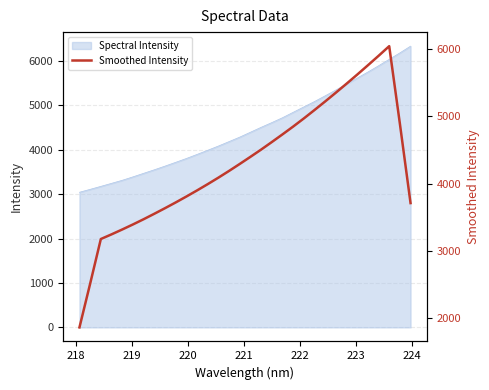

Reading left to right, transcribe all the data shown in this chart.

1866.0	2514.9	3177.5	3246.9	3319.0	3393.7	3471.3	3552.2	3635.1	3720.2	3808.2	3898.7	3992.2	4088.5	4188.6	4292.0	4397.6	4505.0	4616.7	4730.7	4846.8	4967.5	5092.3	5219.7	5349.8	5482.6	5617.9	5756.0	5896.3	6039.9	4889.6	3711.1